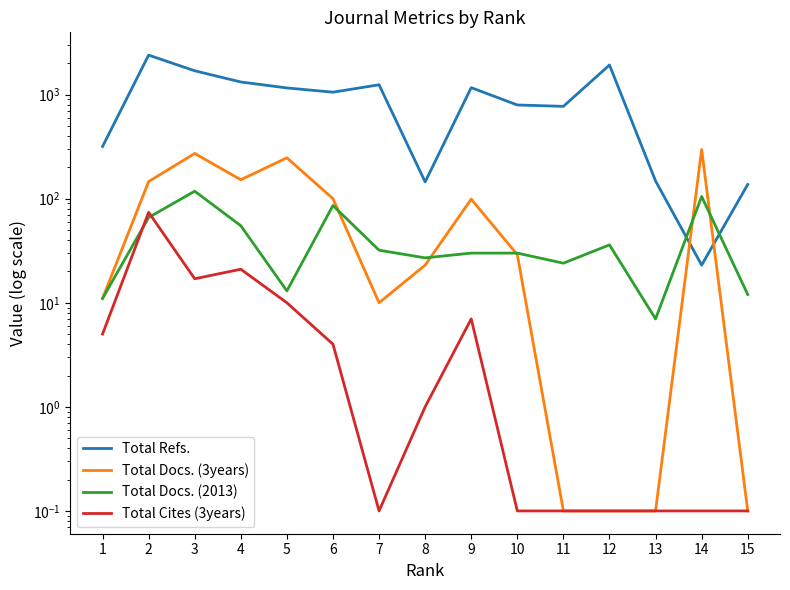

At which category does Total Docs. (3years) reach its first local peak?

3